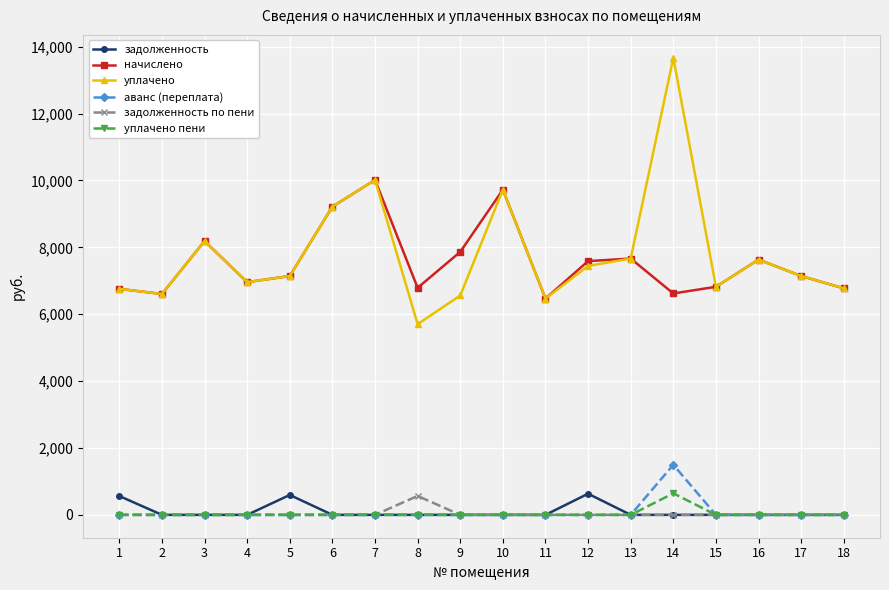

True or false: задолженность has more than 0 points higher than both neighbors.

True